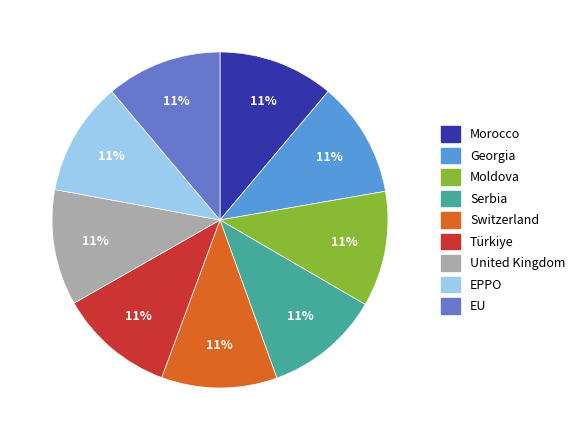

Is EPPO the majority of the pie?

No